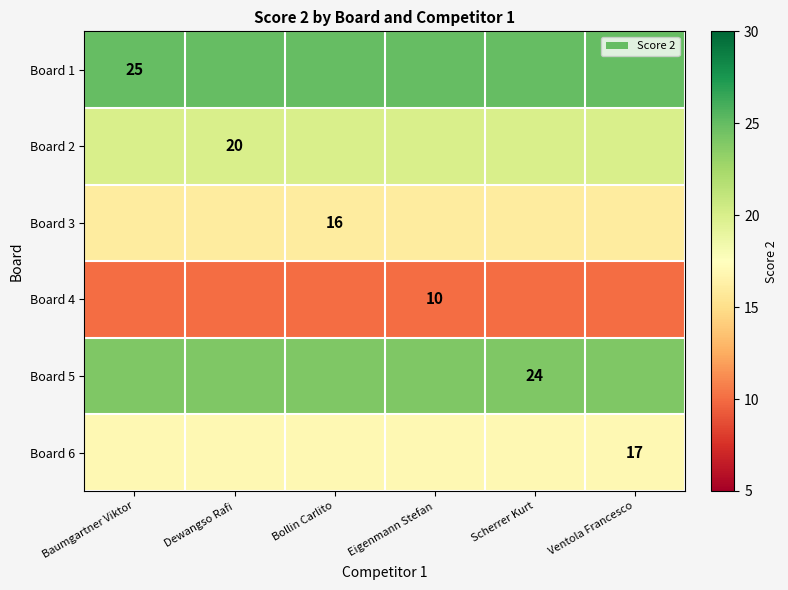

The Board 2 series shows 34 at Dewangso Rafi. True or false?

False